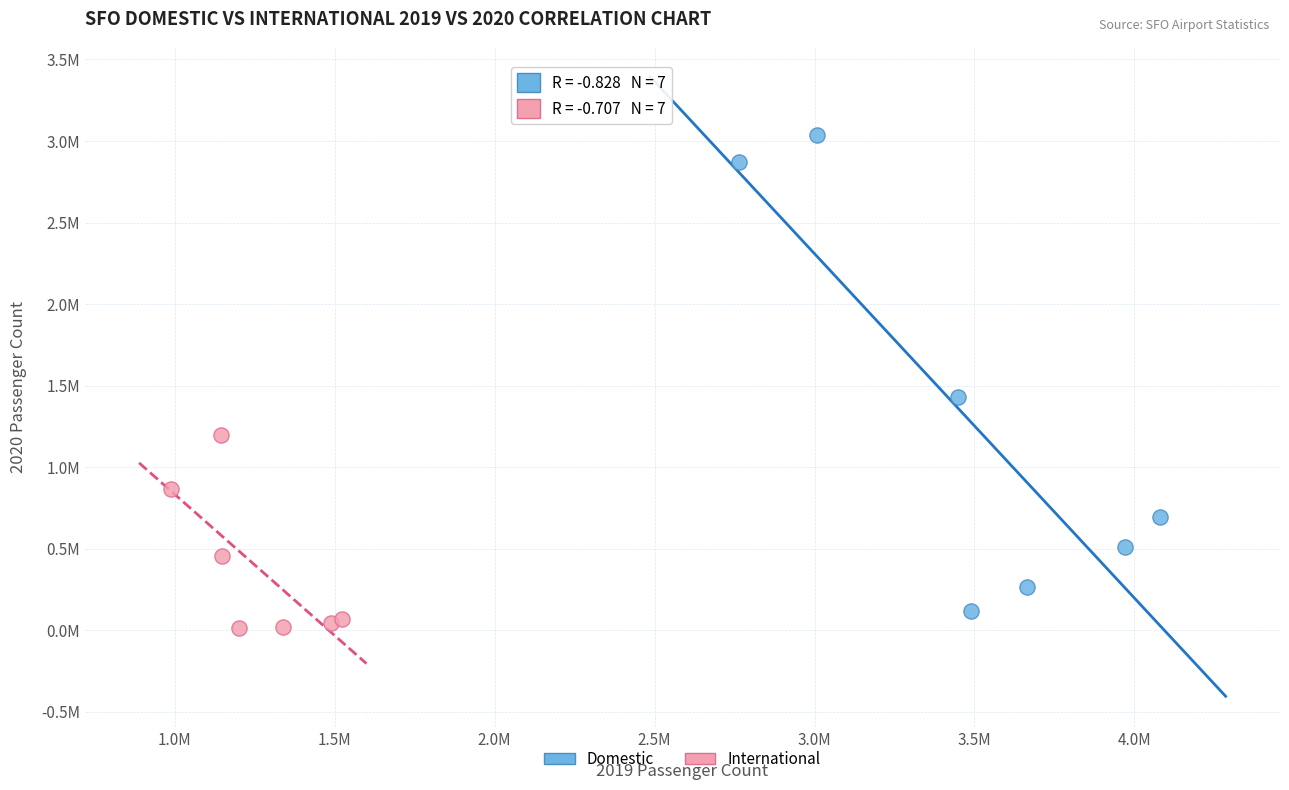

What are all the series names shown in the legend?

Domestic, International